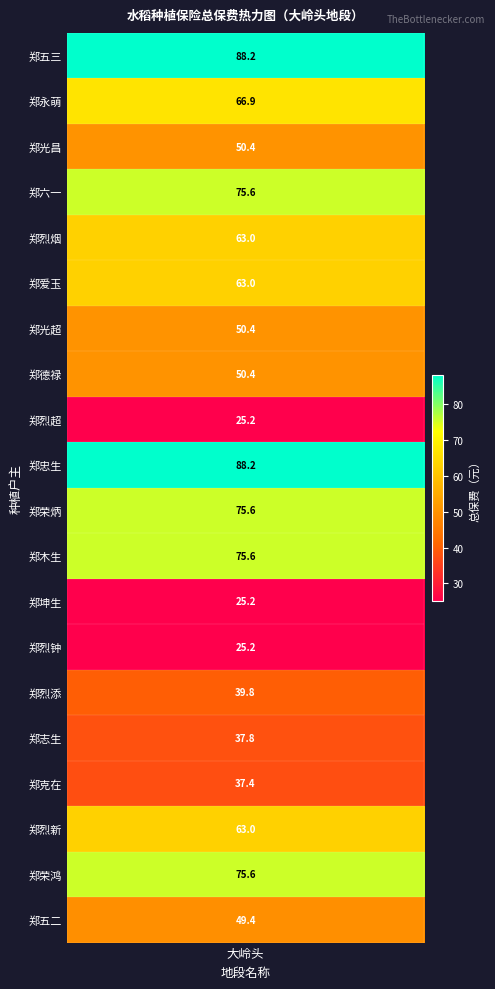

Reading left to right, what are all the values shown in this chart?

郑五三=88.2	郑永萌=66.9	郑光昌=50.4	郑六一=75.6	郑烈烟=63.0	郑爱玉=63.0	郑光超=50.4	郑德禄=50.4	郑烈超=25.2	郑忠生=88.2	郑荣炳=75.6	郑木生=75.6	郑坤生=25.2	郑烈钟=25.2	郑烈添=39.8	郑志生=37.8	郑克在=37.4	郑烈新=63.0	郑荣鸿=75.6	郑五二=49.4